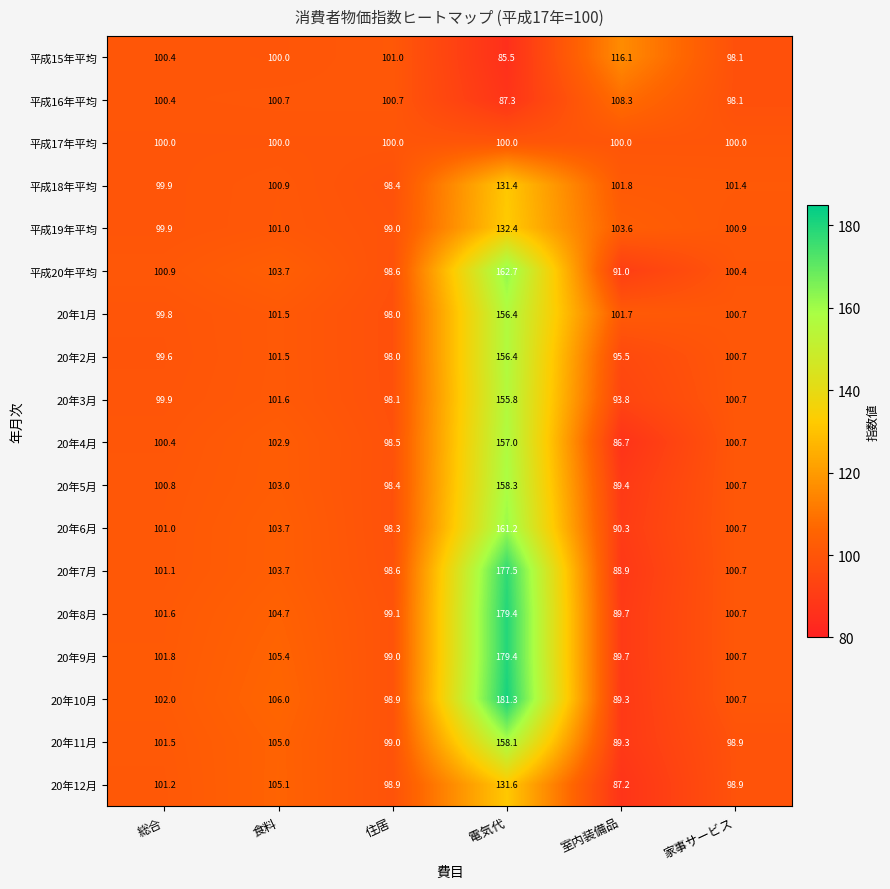

Which category has the lowest value in the 20年7月 series?

室内装備品